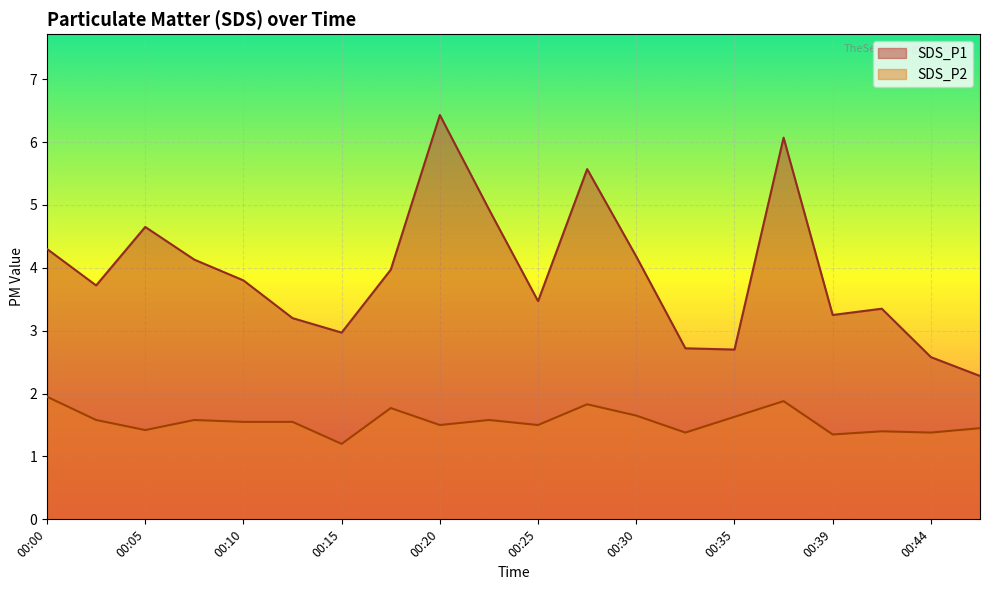

True or false: SDS_P2 and SDS_P1 cross at least once.

False